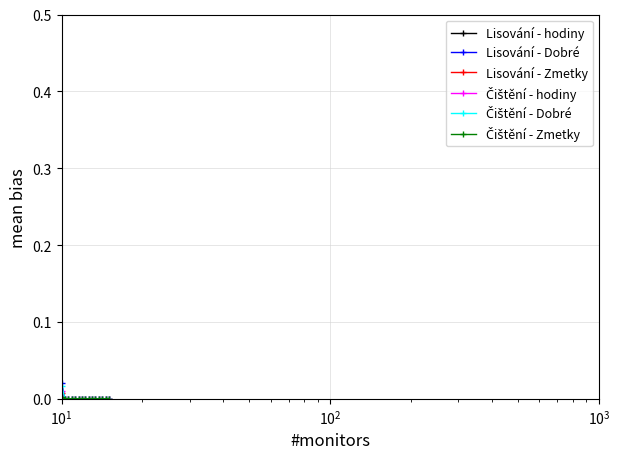

How many categories are shown in the chart?

15